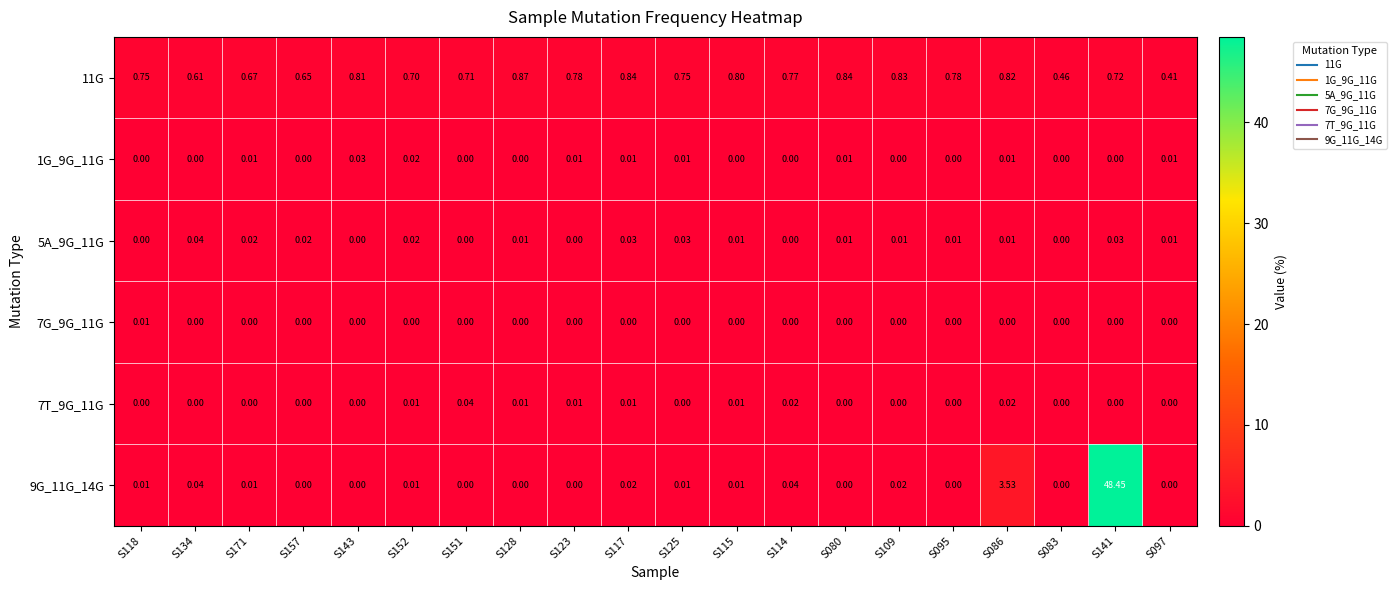

Between S151 and S123, which series saw the biggest shift?

11G